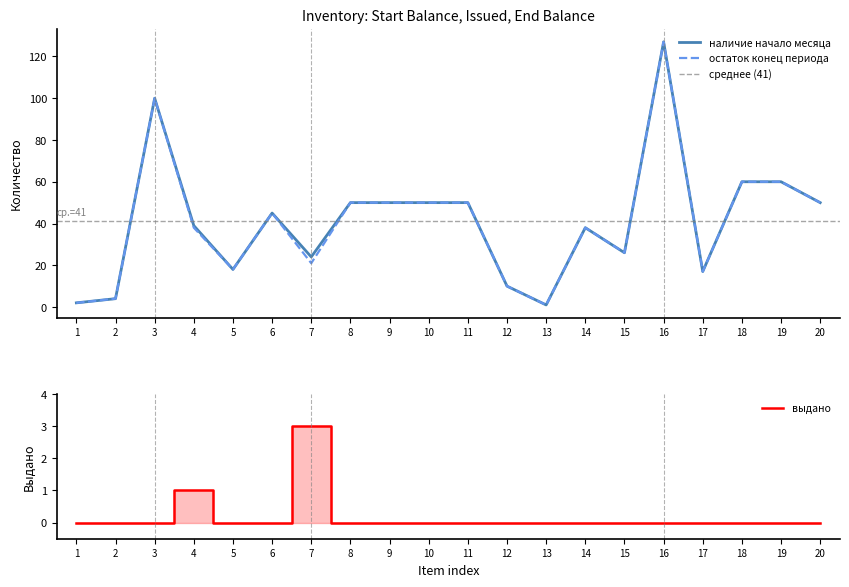

How many lines are shown in the chart?

3